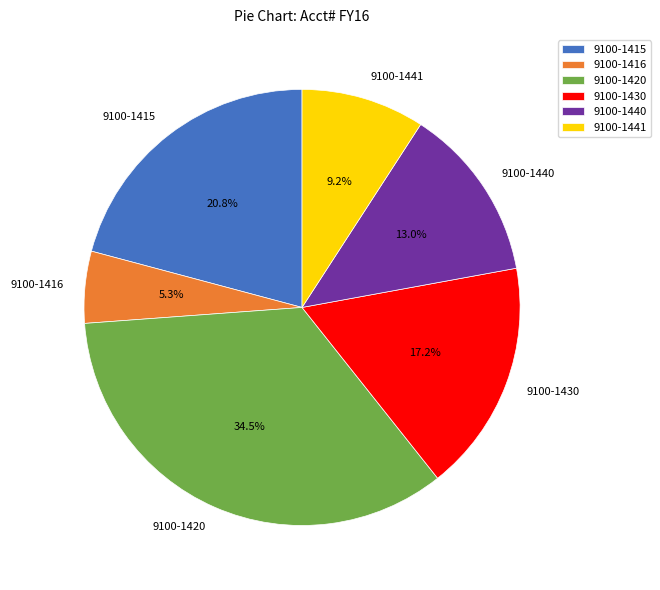

How many slices are in this pie chart?

6